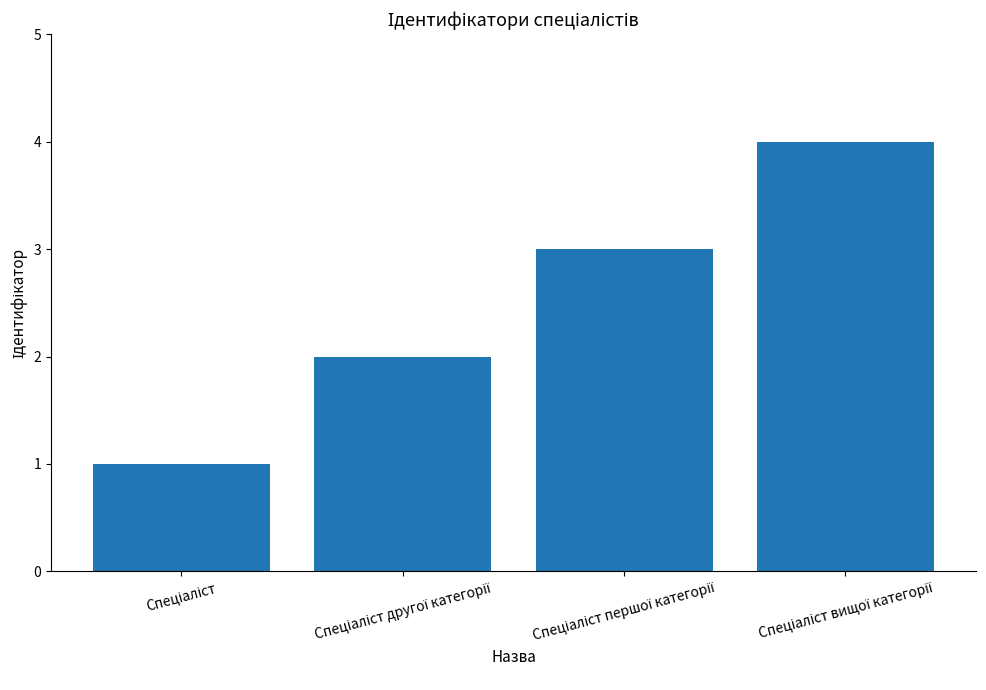

Reading right to left, what are all the values shown in this chart?

4	3	2	1